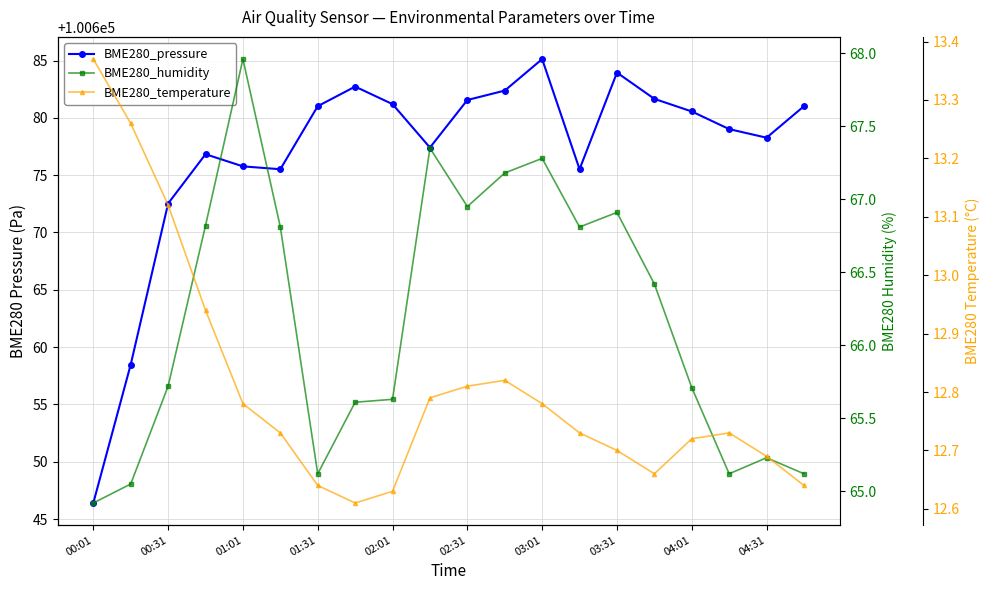

Rank the series by their maximum value, from lowest to highest.

BME280_temperature, BME280_humidity, BME280_pressure